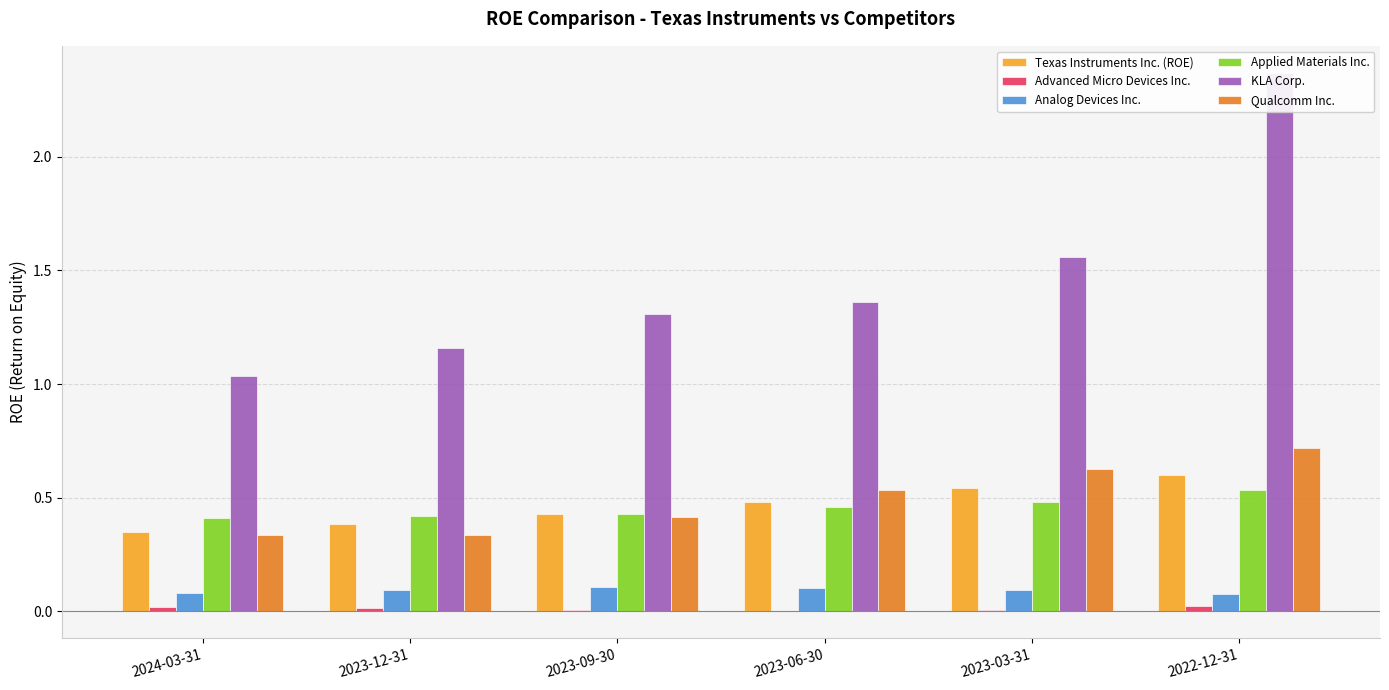

Reading left to right, extract all data points from this chart.

Texas Instruments Inc. (ROE): 0.3	0.4	0.4	0.5	0.5	0.6
Advanced Micro Devices Inc.: 0.0	0.0	0.0	-0.0	0.0	0.0
Analog Devices Inc.: 0.1	0.1	0.1	0.1	0.1	0.1
Applied Materials Inc.: 0.4	0.4	0.4	0.5	0.5	0.5
KLA Corp.: 1.0	1.2	1.3	1.4	1.6	2.4
Qualcomm Inc.: 0.3	0.3	0.4	0.5	0.6	0.7